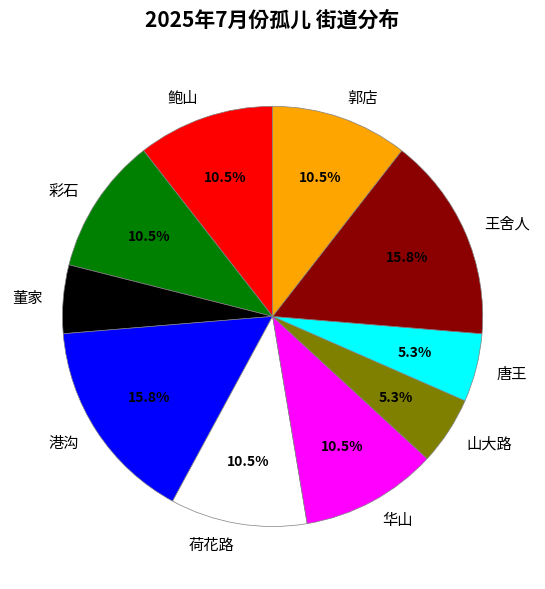

How many slices are in this pie chart?

10